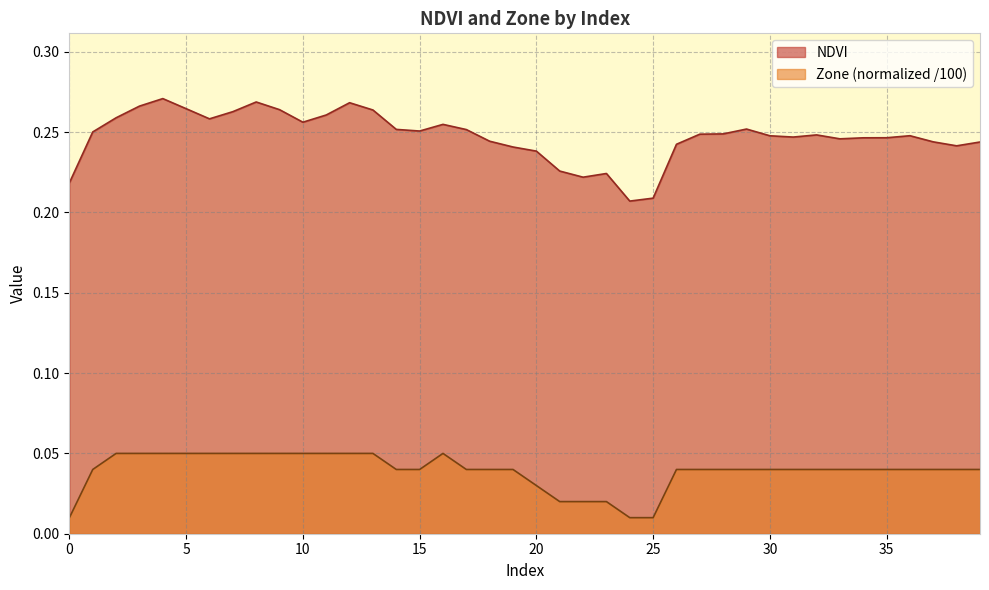

Which series has the largest total across all categories?

NDVI